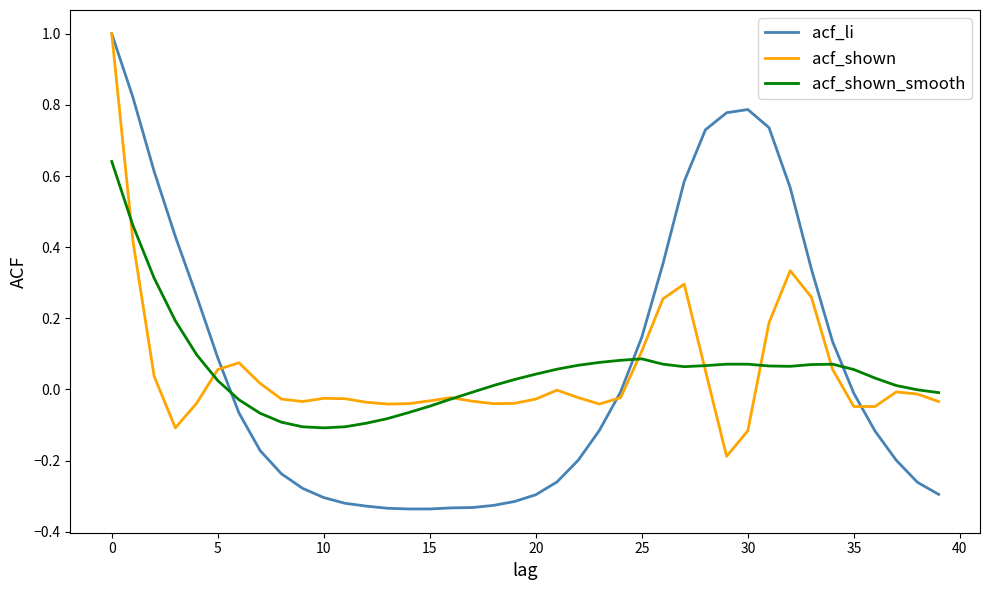

Which series has the widest spread of values?

acf_li